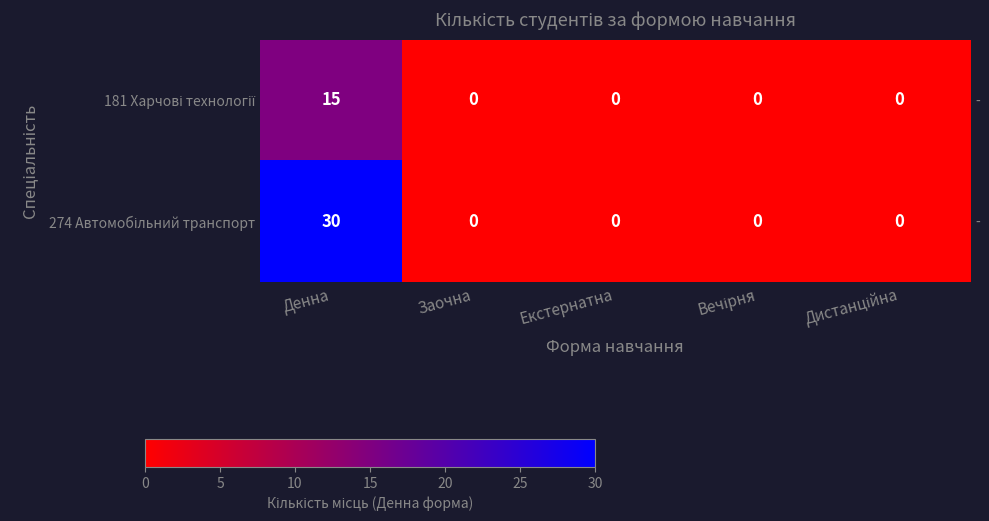

At how many categories does at least one series exceed 24?

1